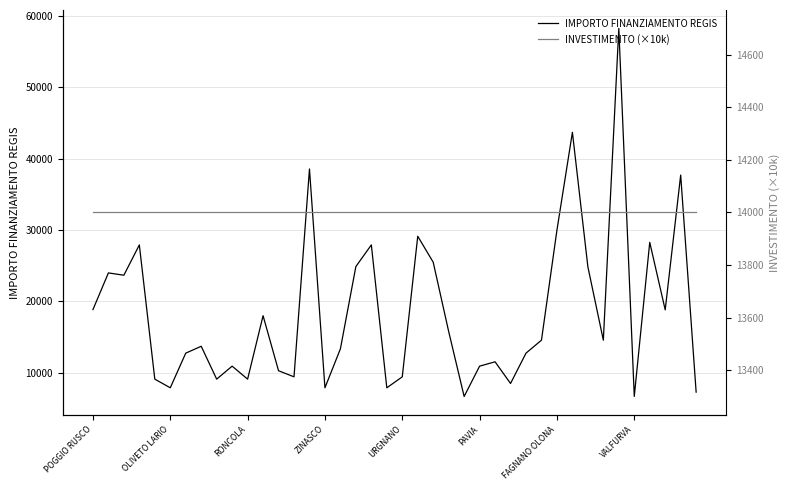

At which category is the sum across all series the highest?

34